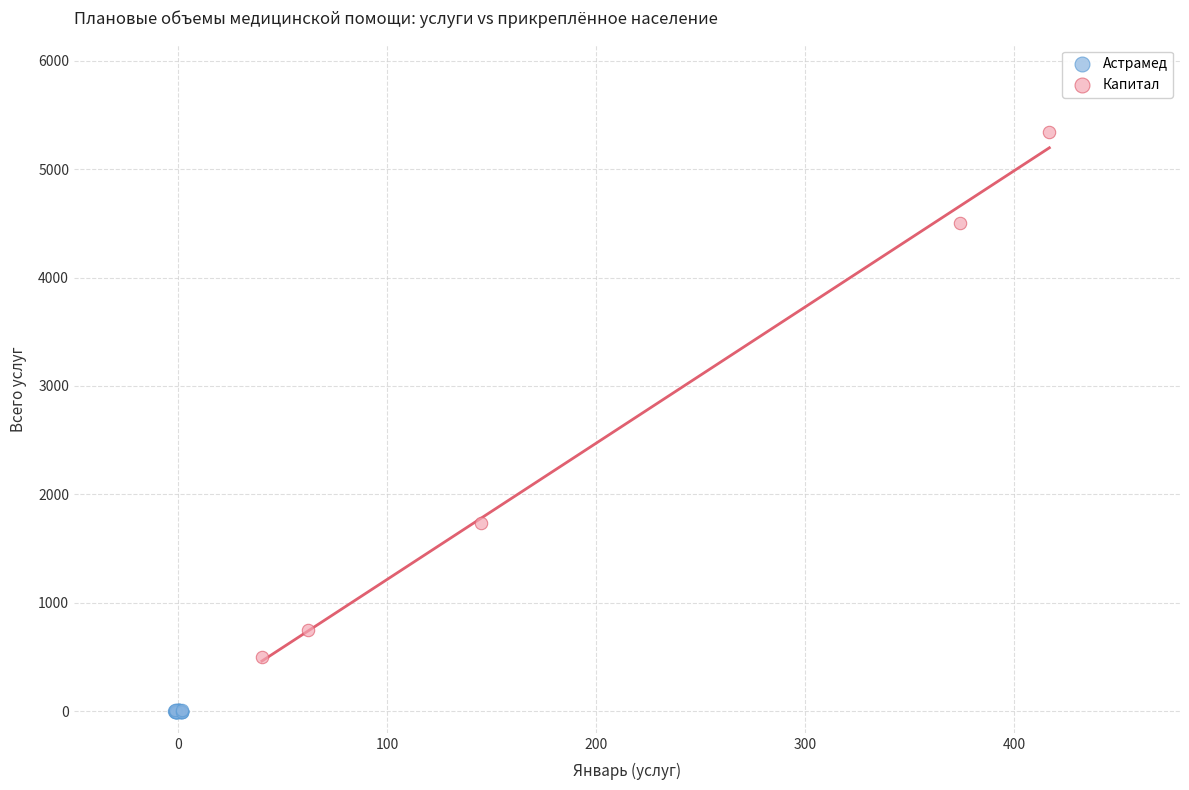

Which series has the widest spread of Y values?

Капитал